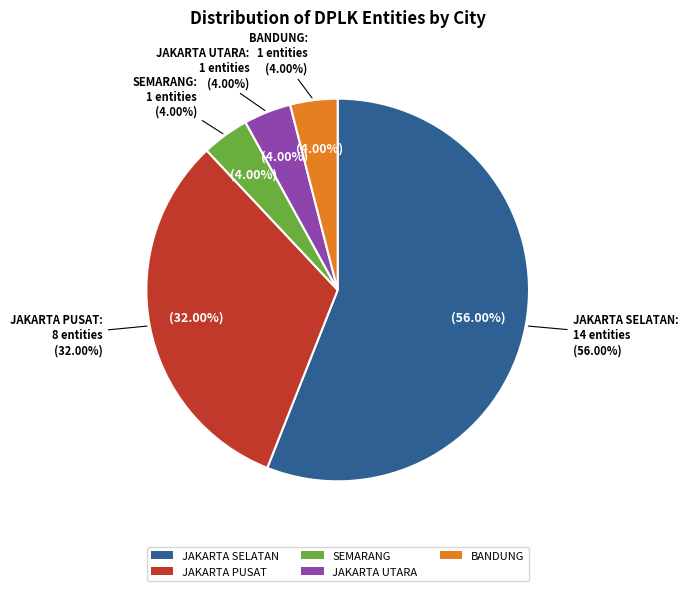

How many slices are in this pie chart?

4